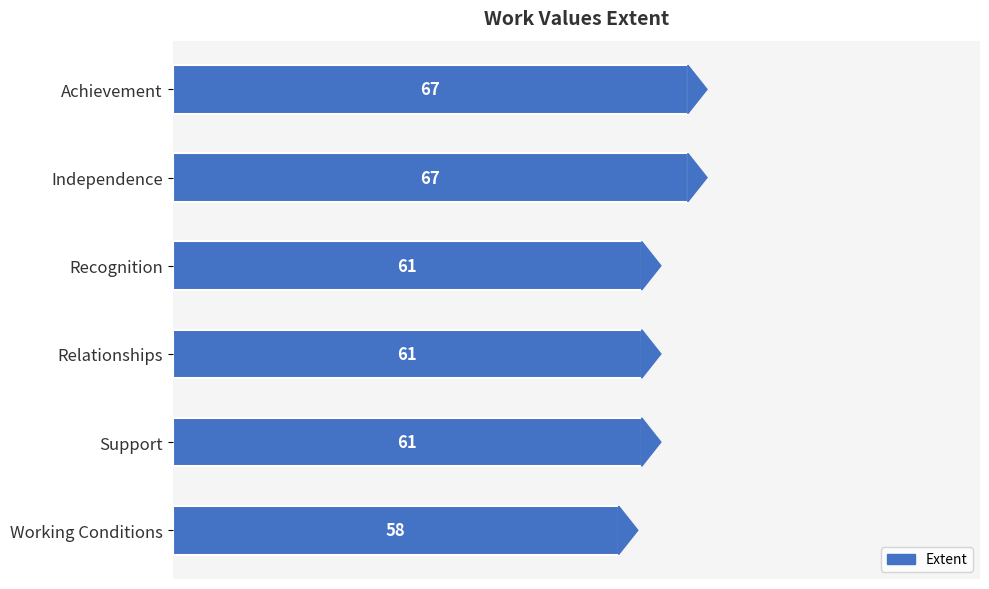

Which has a higher value, Working Conditions or Achievement?

Achievement